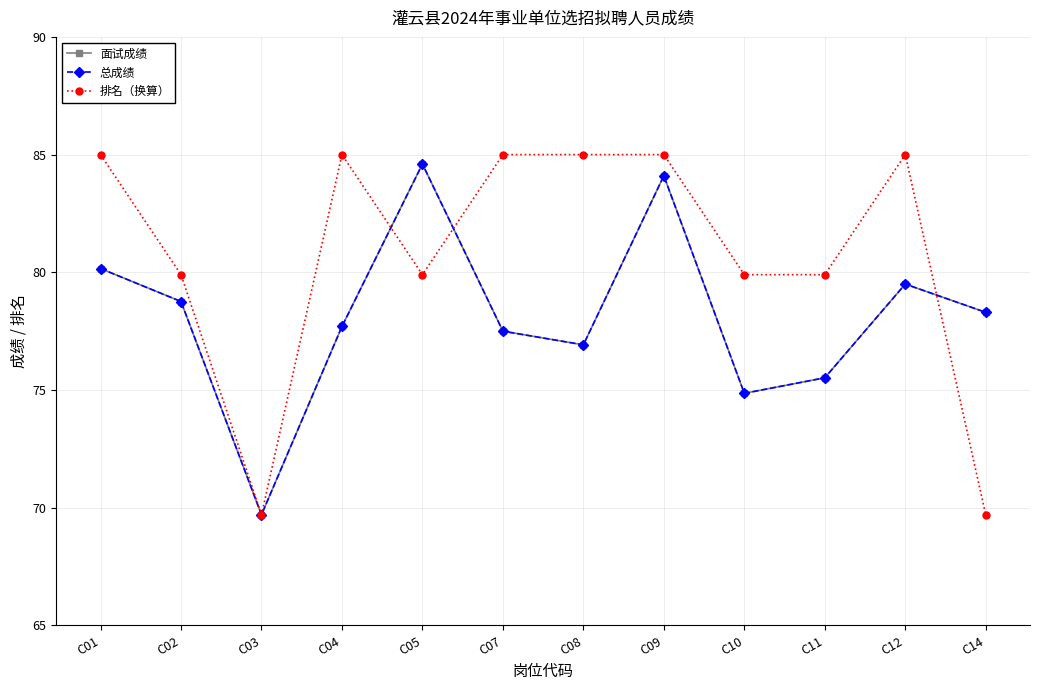

Does the chart have visible grid lines?

Yes